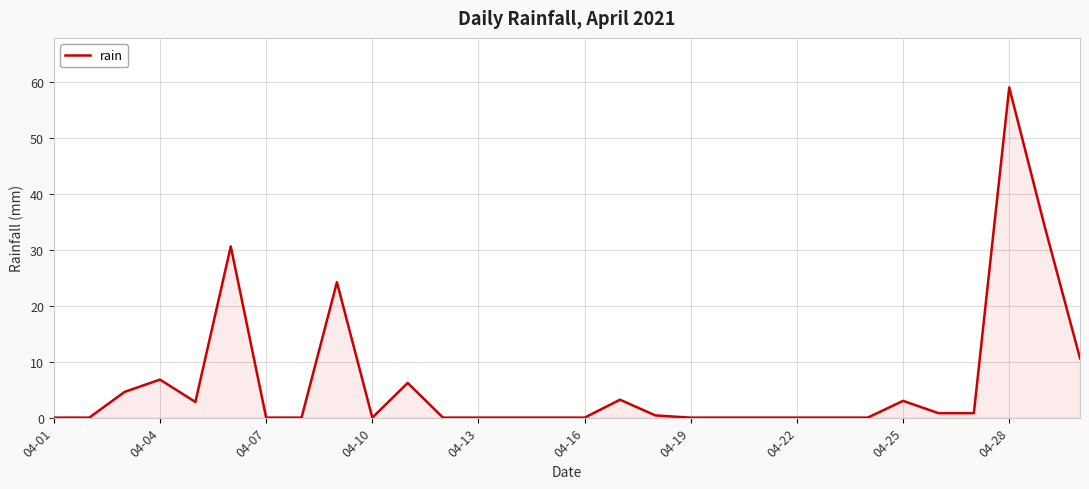

What is the maximum value shown in the chart?

59.0